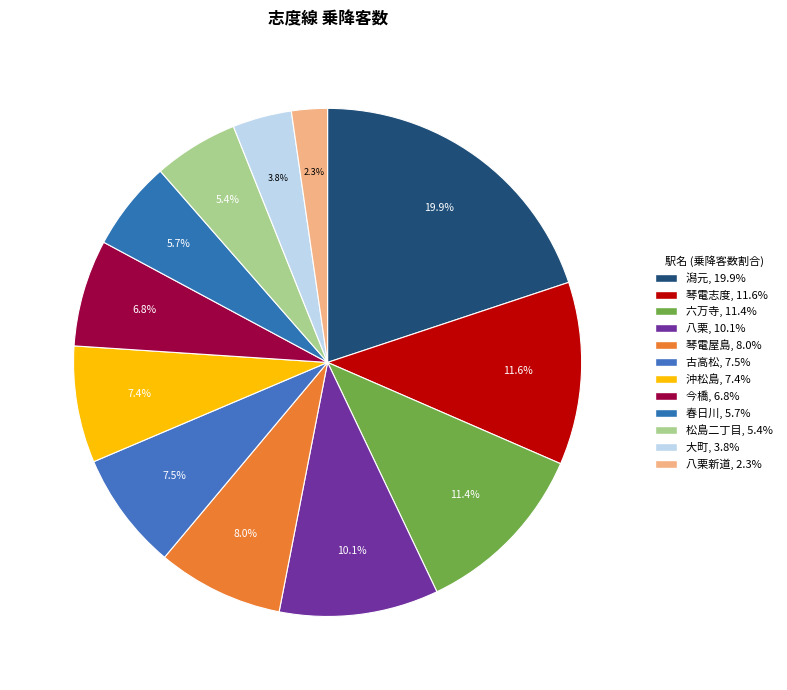

How many segments does this pie chart have?

12